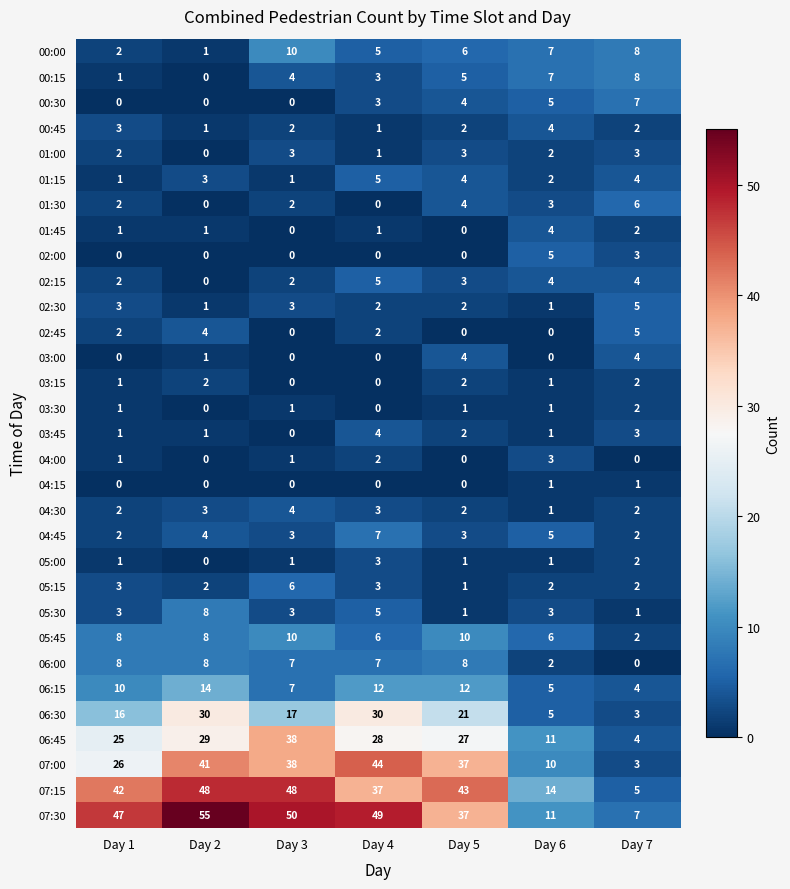

Which series has the largest total across all categories?

07:30